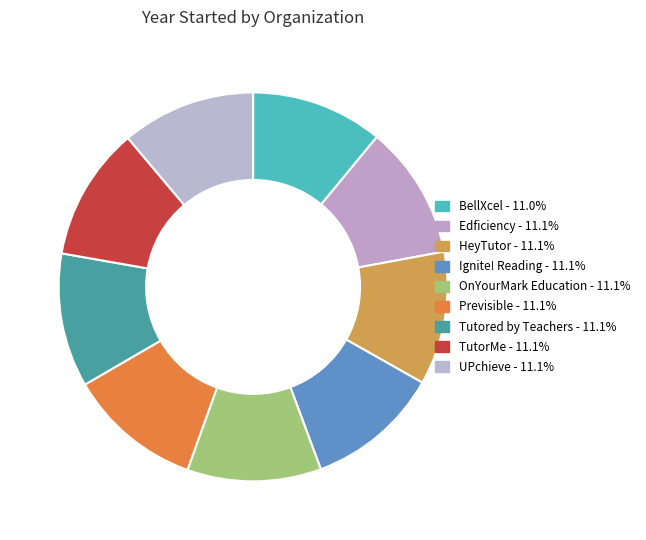

Count the number of slices in the pie.

9